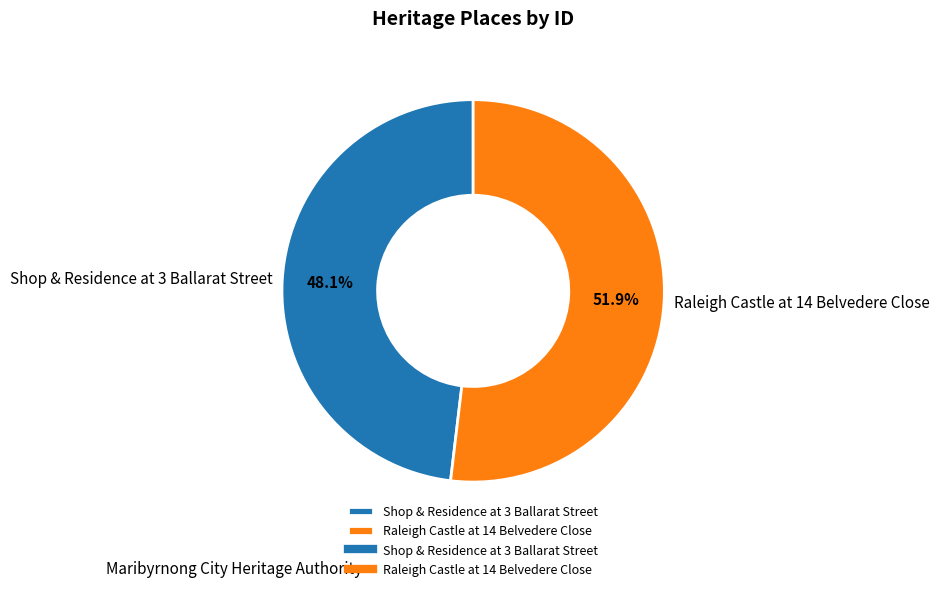

Is it true that Shop & Residence at 3 Ballarat Street is 62% of the pie?

False